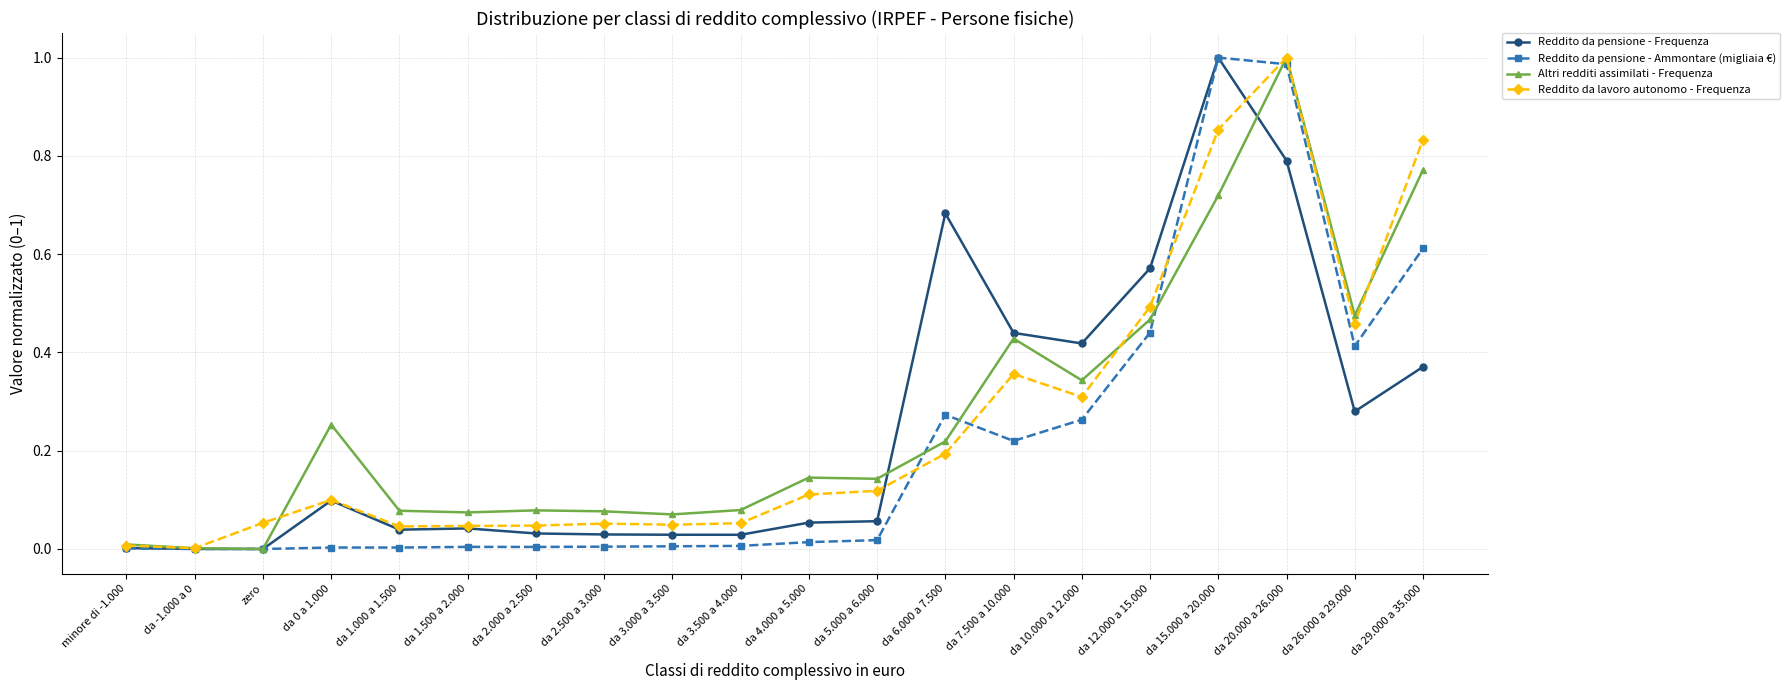

What is the label of the 13th point from the right?

da 2.500 a 3.000